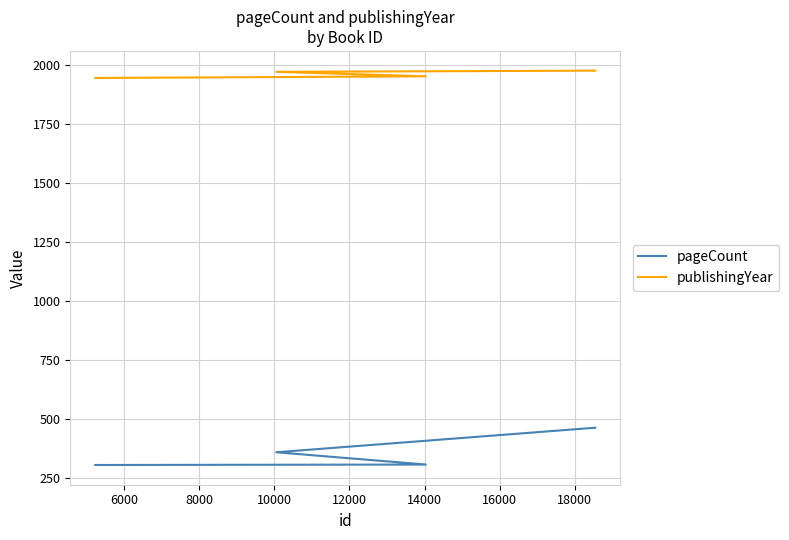

True or false: publishingYear has more than 0 points higher than both neighbors.

False